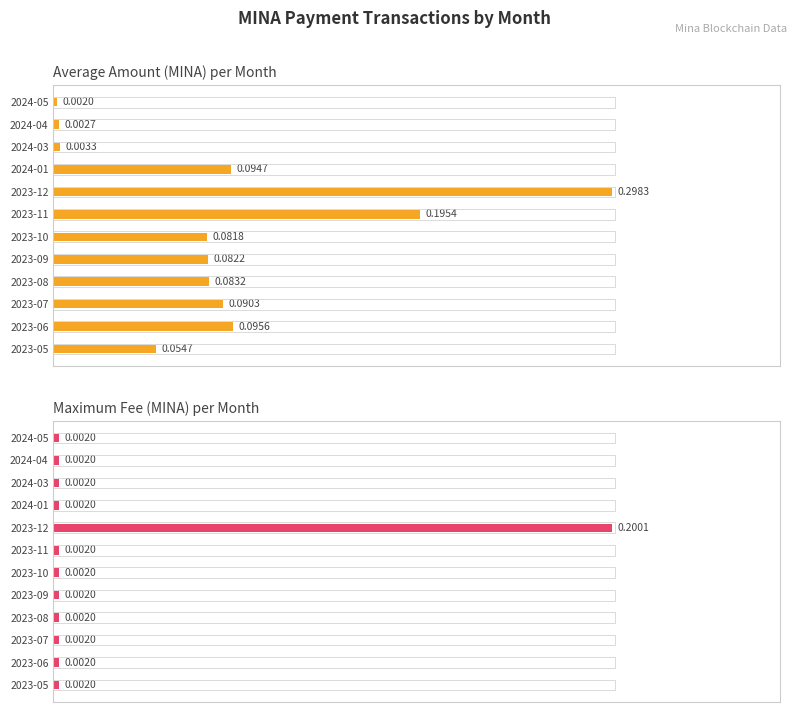

Is it true that Maximum Fee (MINA) per Month equals 1.3 at 2023-06?

False